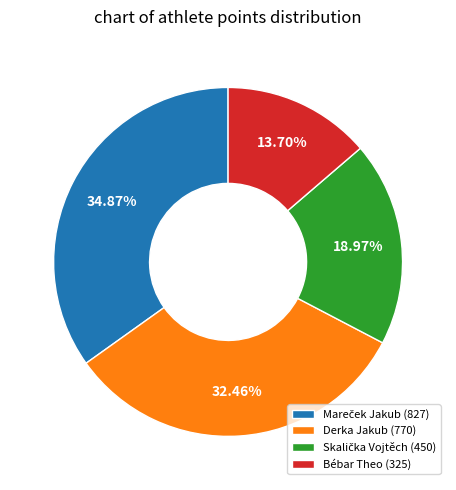

To the nearest percent, what is the average slice percentage?

25%